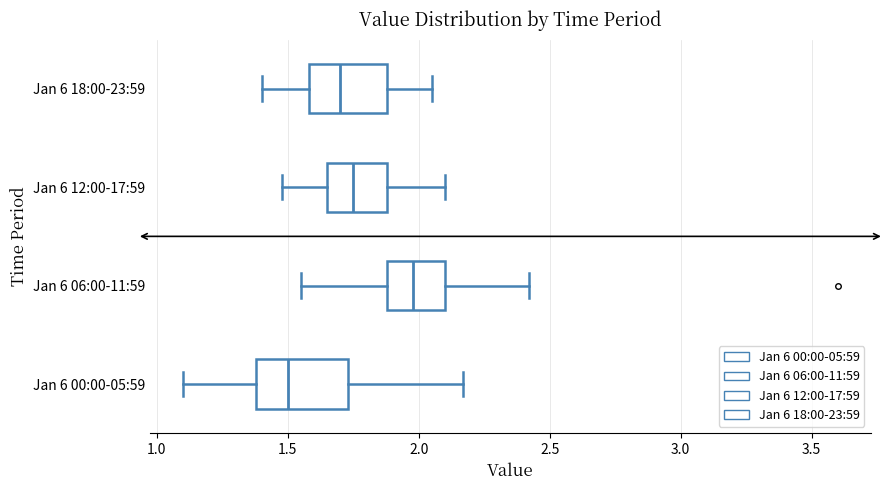

Reading bottom to top, transcribe this box plot: for each box, give where its median line is, the range the box spans, and where its two whiskers end, as read against the x-axis. The values are not printed on the chart, so give them approximately, as read against the axis.

Jan 6 00:00-05:59: median 1.50, box 1.40 to 1.75, whiskers 1.10 to 2.15
Jan 6 06:00-11:59: median 2.00, box 1.90 to 2.10, whiskers 1.55 to 2.40
Jan 6 12:00-17:59: median 1.75, box 1.65 to 1.90, whiskers 1.50 to 2.10
Jan 6 18:00-23:59: median 1.70, box 1.60 to 1.90, whiskers 1.40 to 2.05